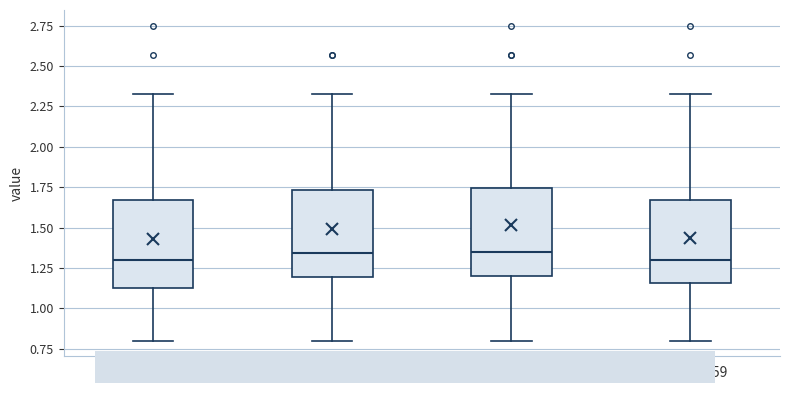

Reading left to right, read every box against the y-axis: the position of its median line, the range the box covers, and the ends of its whiskers. The values are not printed on the chart, so give them approximately, as read against the axis.

00:00-05:59: median 1.30, box 1.15 to 1.65, whiskers 0.80 to 2.35
06:00-11:59: median 1.35, box 1.20 to 1.75, whiskers 0.80 to 2.35
12:00-17:59: median 1.35, box 1.20 to 1.75, whiskers 0.80 to 2.35
18:00-23:59: median 1.30, box 1.15 to 1.65, whiskers 0.80 to 2.35